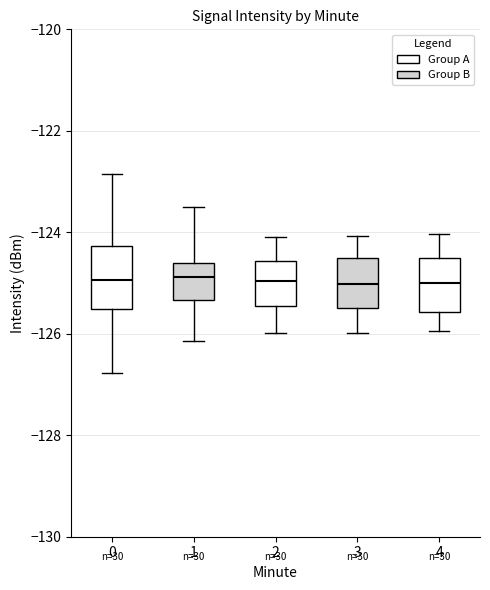

Reading left to right, read every box against the y-axis: the position of its median line, the range the box covers, and the ends of its whiskers. The values are not printed on the chart, so give them approximately, as read against the axis.

0: median -125.0, box -125.6 to -124.2, whiskers -126.8 to -122.8
1: median -124.8, box -125.4 to -124.6, whiskers -126.2 to -123.6
2: median -125.0, box -125.4 to -124.6, whiskers -126.0 to -124.2
3: median -125.0, box -125.4 to -124.6, whiskers -126.0 to -124.0
4: median -125.0, box -125.6 to -124.6, whiskers -126.0 to -124.0